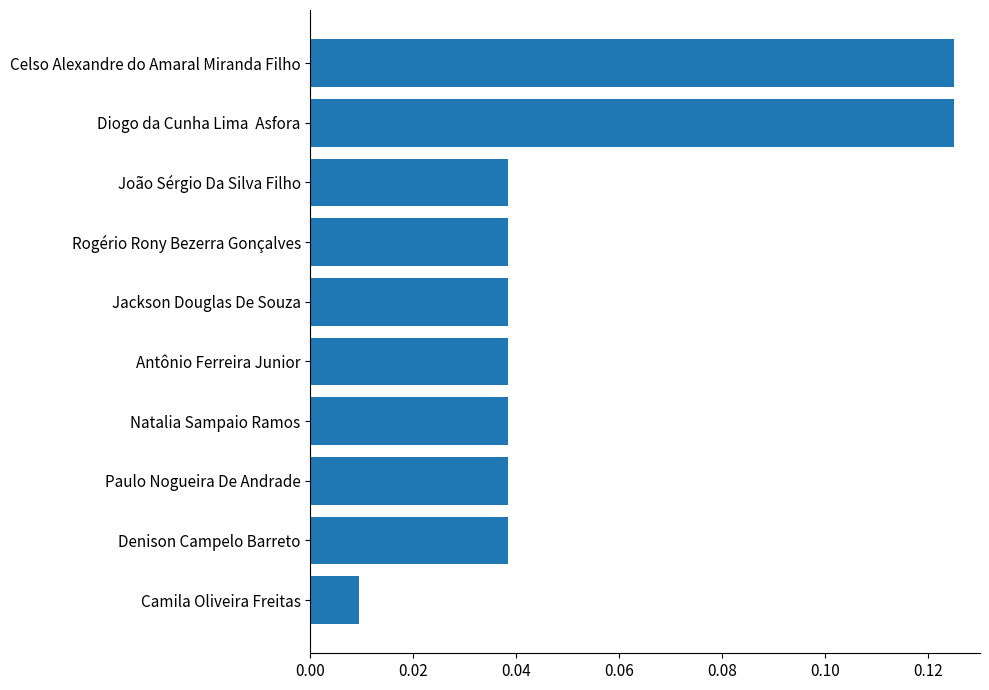

Which has a higher value, Denison Campelo Barreto or Camila Oliveira Freitas?

Denison Campelo Barreto